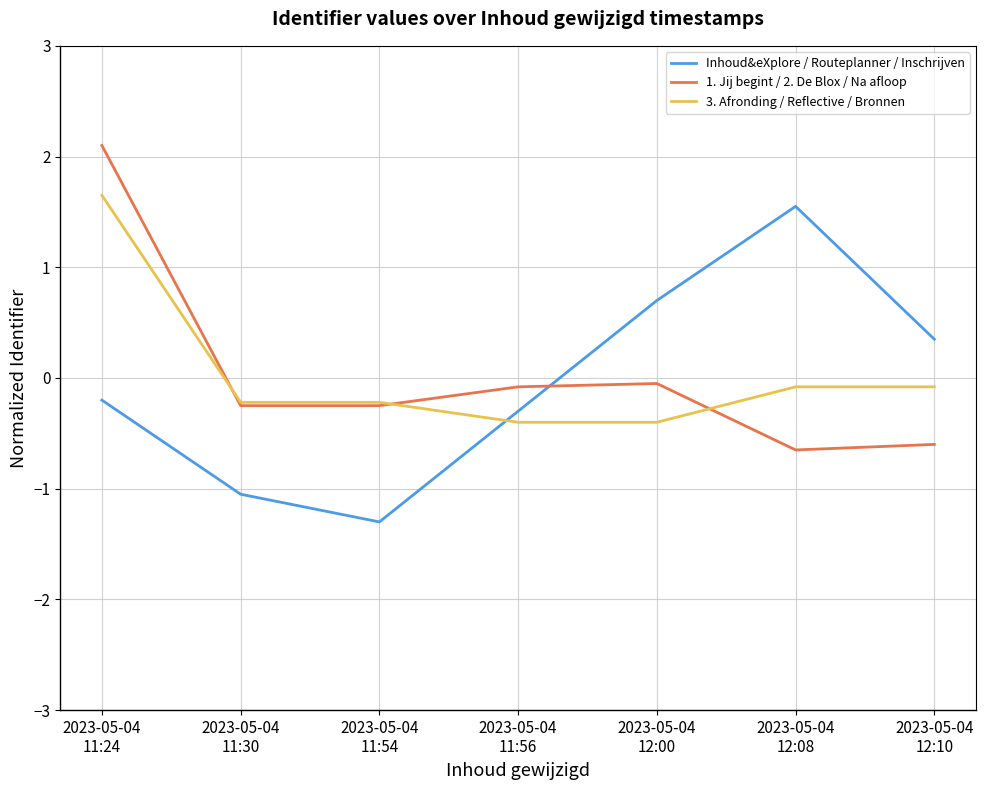

What is the highest value of the 1. Jij begint / 2. De Blox / Na afloop series?

2.1